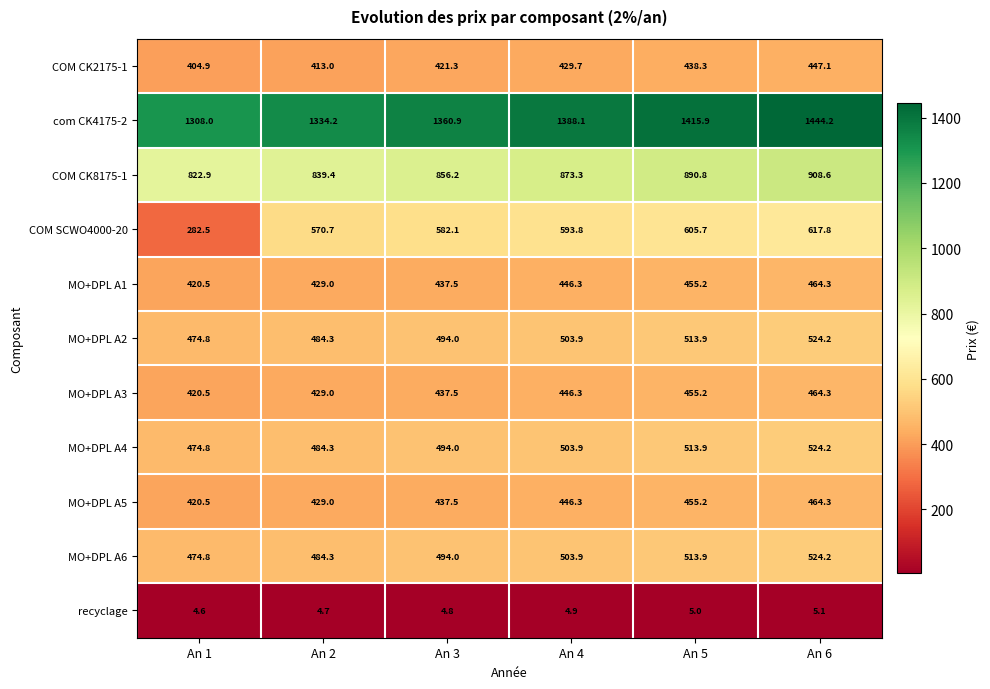

What is the maximum value for MO+DPL A1?

464.3